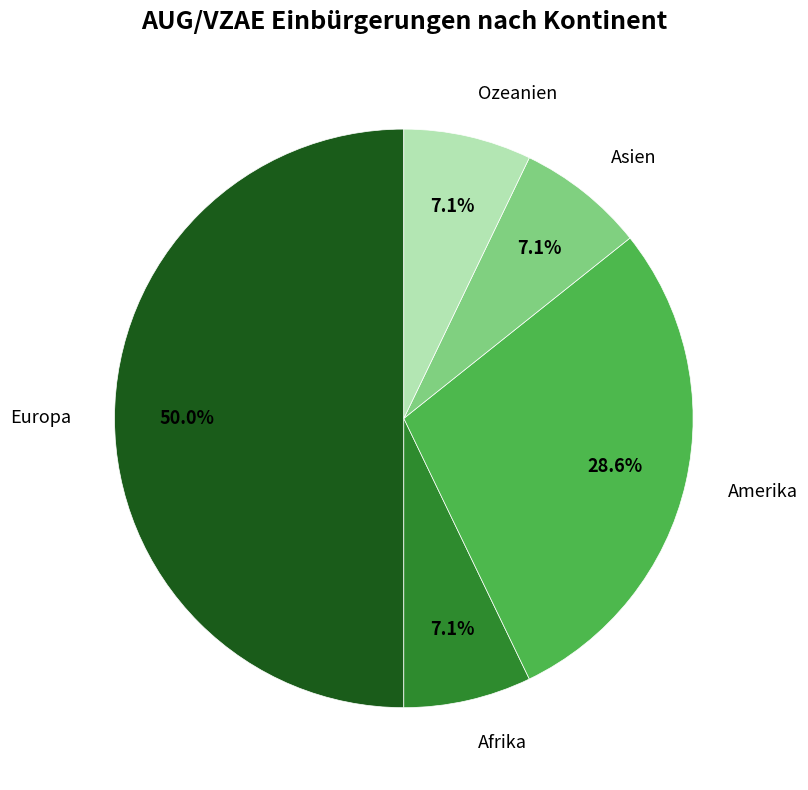

Combined, do Amerika and Asien account for over 50%?

No